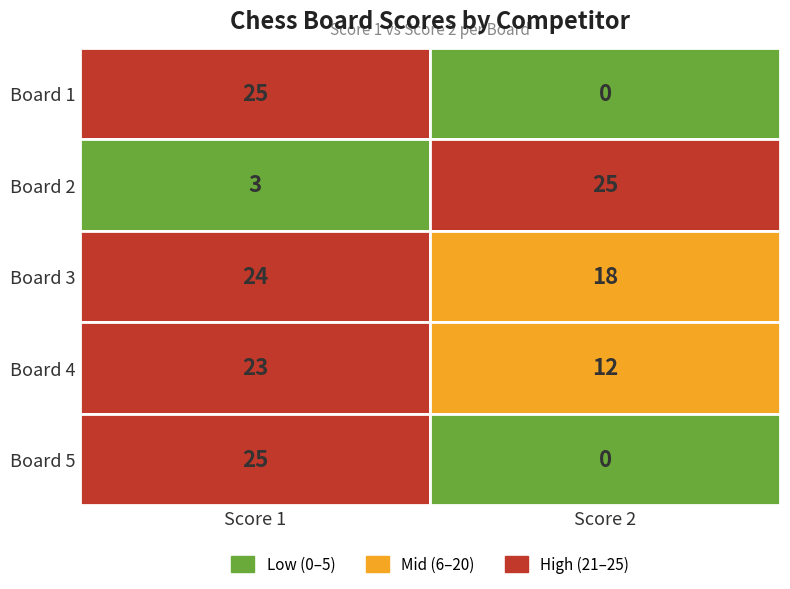

What is the difference between the second highest and minimum values in the Score 2 series?

18